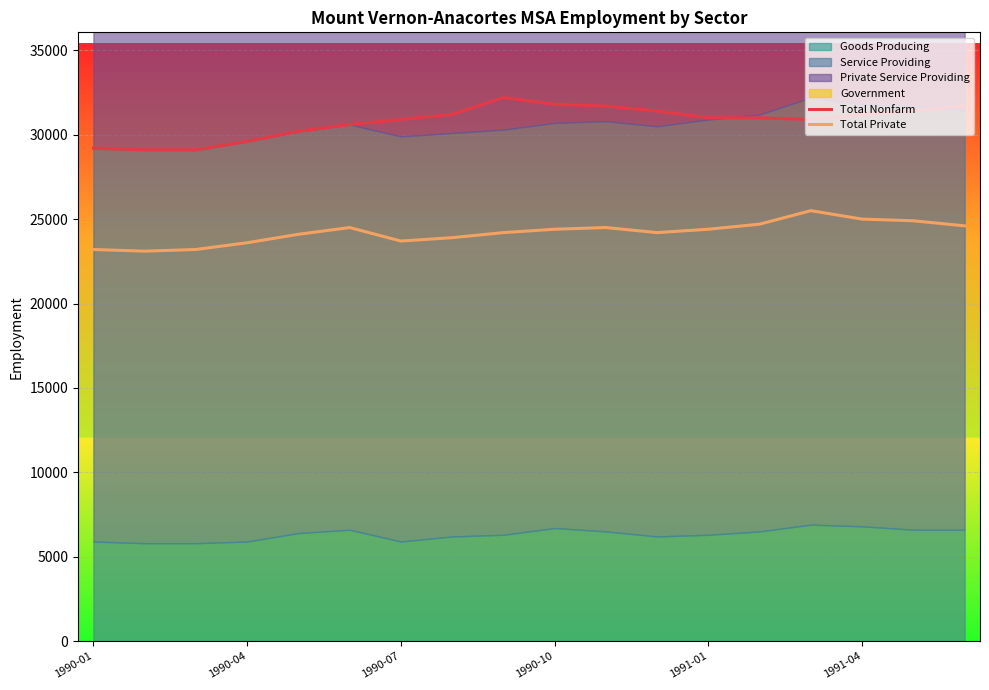

How many interior local valleys does the Total Private series have?

3